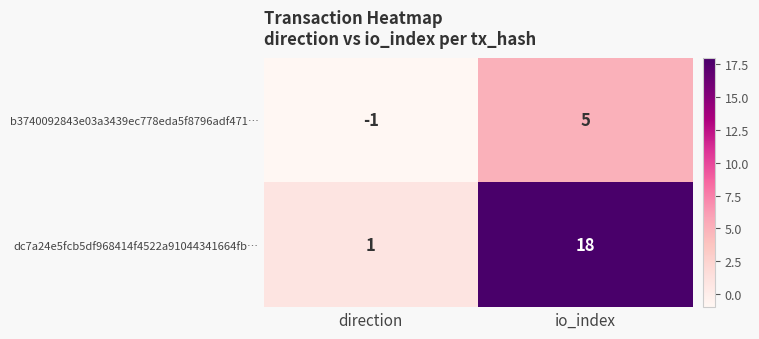

Which category has the lowest value in the dc7a24e5fcb5df968414f4522a91044341664fb… series?

direction